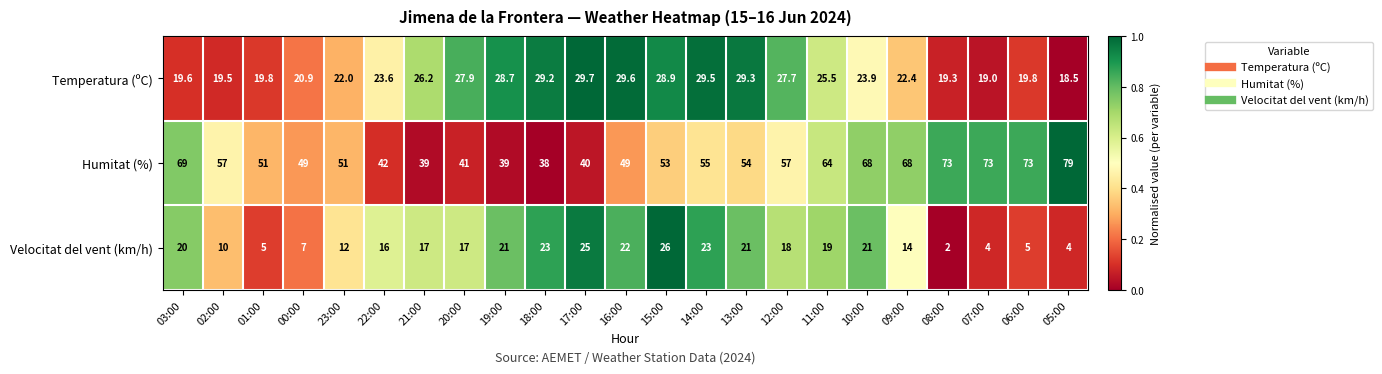

What is the average value of the Temperatura (ºC) series?

24.4